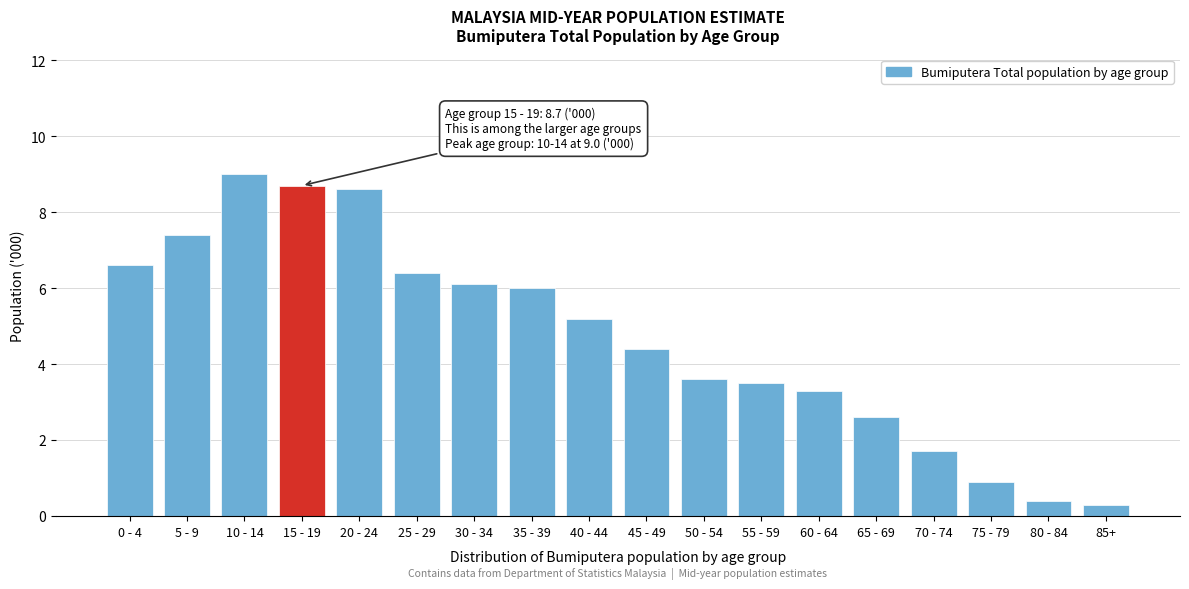

Reading left to right, extract all data points from this chart.

0 - 4=6.6	5 - 9=7.4	10 - 14=9.0	15 - 19=8.7	20 - 24=8.6	25 - 29=6.4	30 - 34=6.1	35 - 39=6.0	40 - 44=5.2	45 - 49=4.4	50 - 54=3.6	55 - 59=3.5	60 - 64=3.3	65 - 69=2.6	70 - 74=1.7	75 - 79=0.9	80 - 84=0.4	85+=0.3